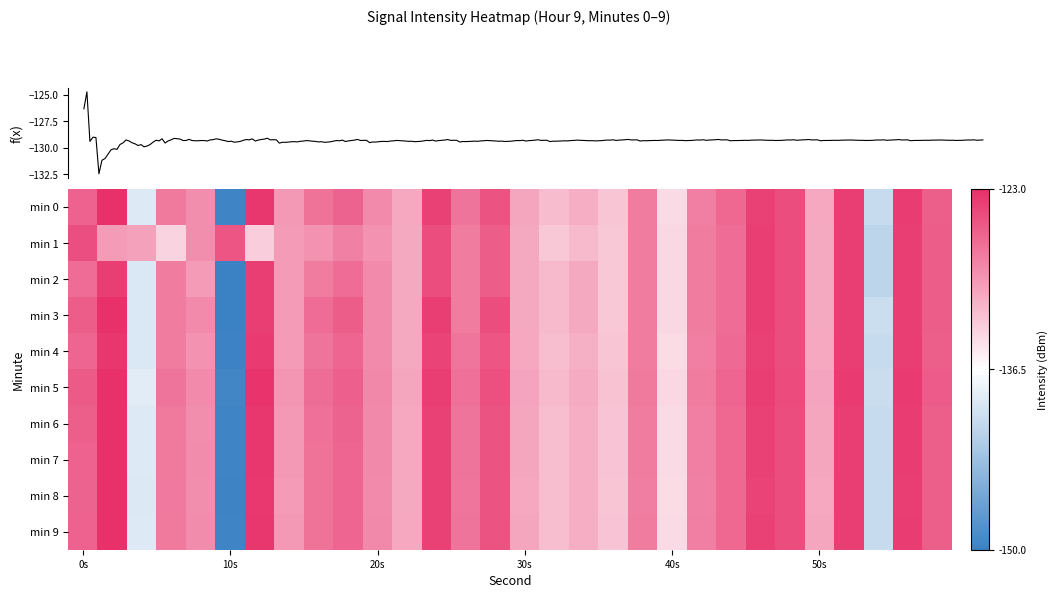

Is the value of 2 at 26 greater than the value of 4 at 28?

No